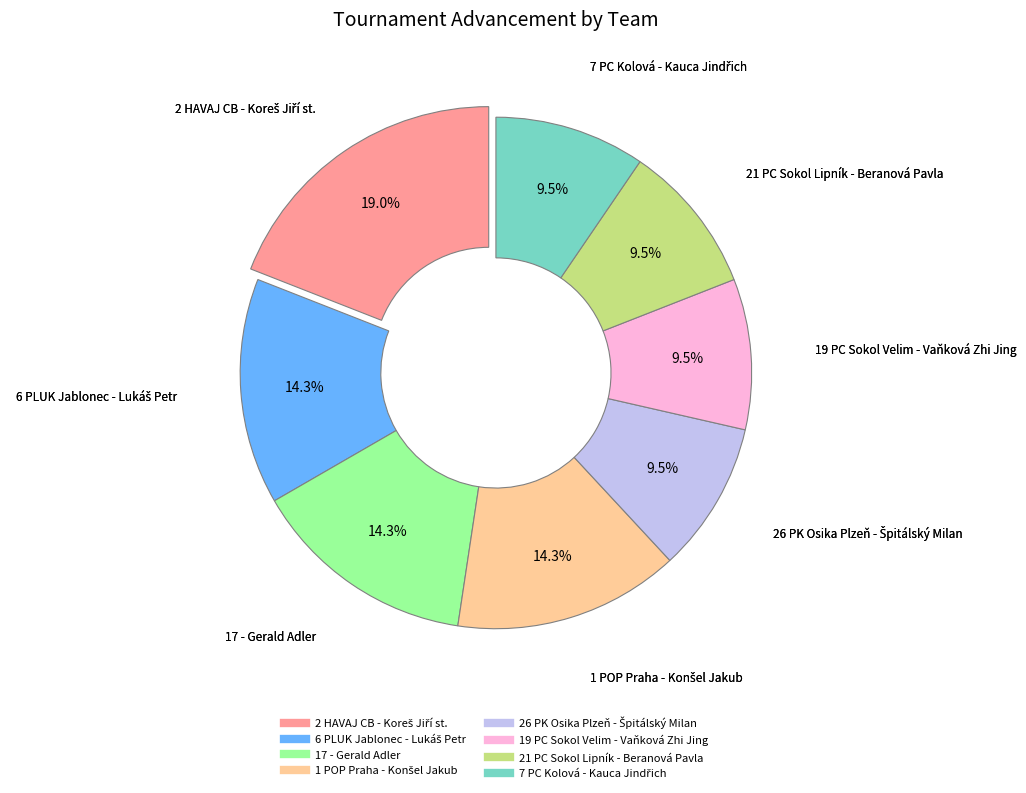

Does 21 PC Sokol Lipník - Beranová Pavla represent more than half of the total?

No